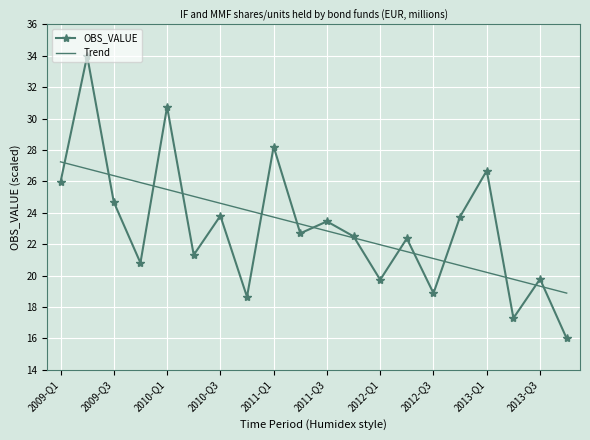

Which series has the widest spread of values?

OBS_VALUE